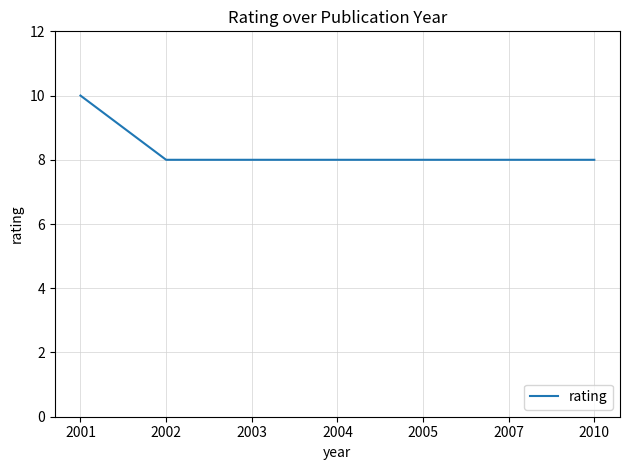

The value at 2004 is 8. True or false?

True